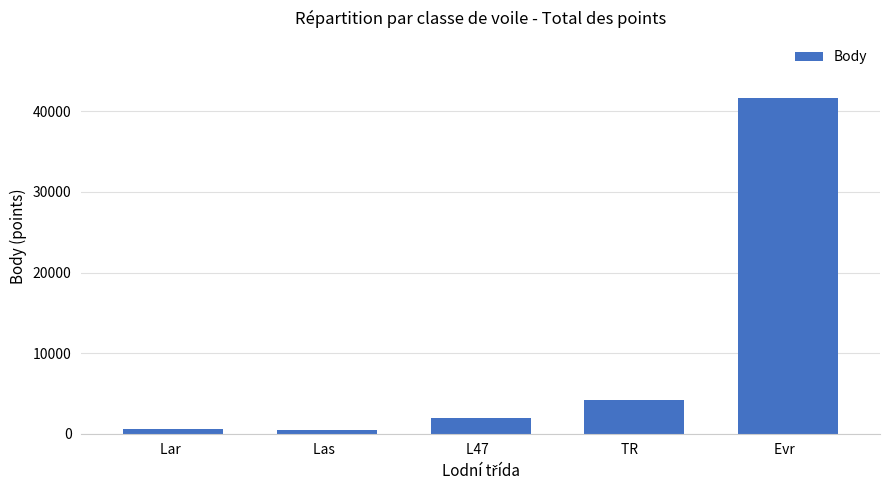

What is the average value?

9761